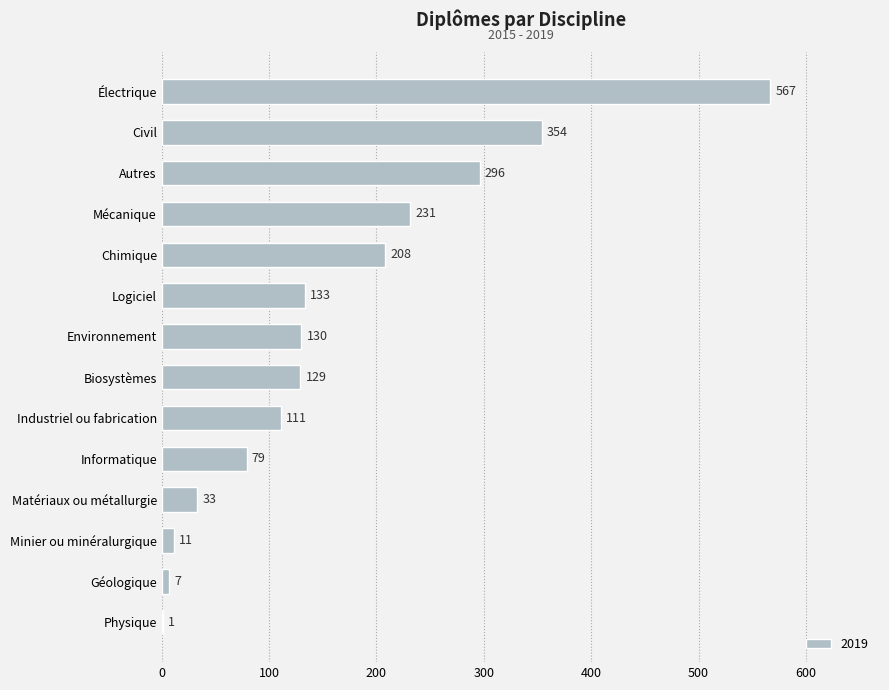

What is the change in value from Matériaux ou métallurgie to Industriel ou fabrication?

+78